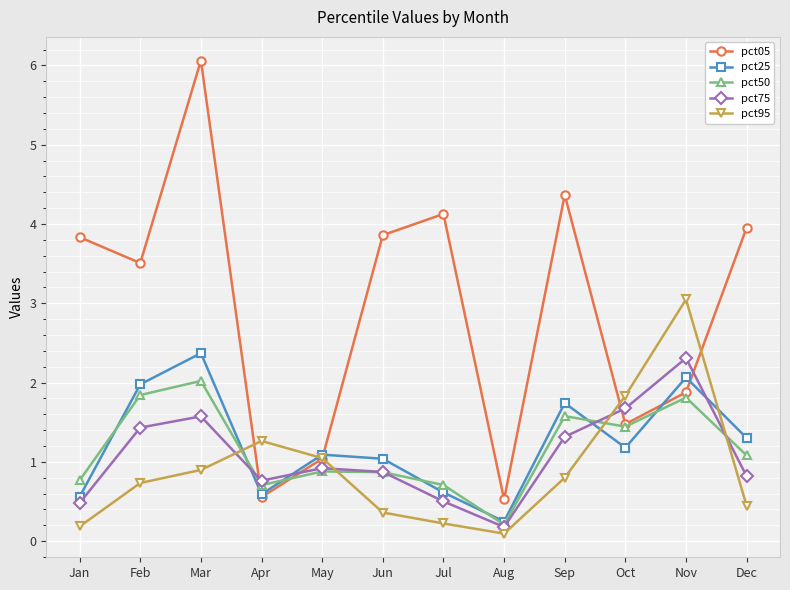

What is the sum of all pct25 values?

14.8